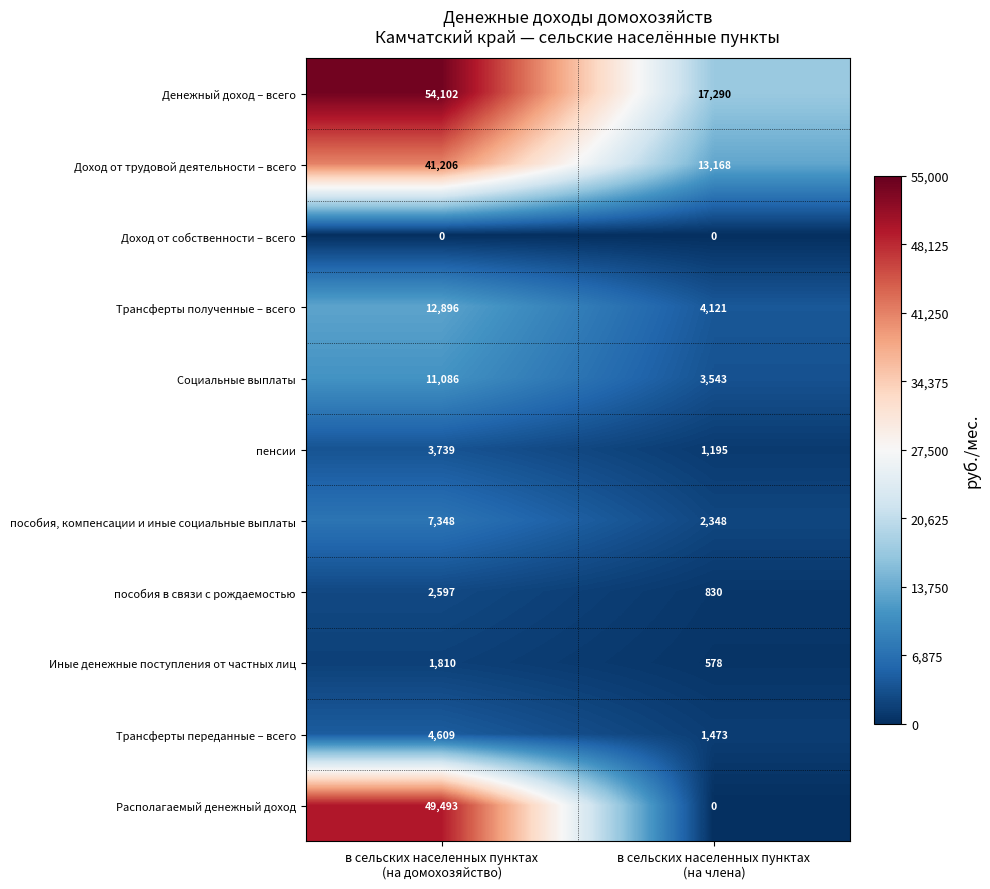

At в сельских населенных пунктах
(на домохозяйство), list the series in order from largest to smallest.

Денежный доход – всего, Располагаемый денежный доход, Доход от трудовой деятельности – всего, Трансферты полученные – всего, Социальные выплаты, пособия, компенсации и иные социальные выплаты, Трансферты переданные – всего, пенсии, пособия в связи с рождаемостью, Иные денежные поступления от частных лиц, Доход от собственности – всего